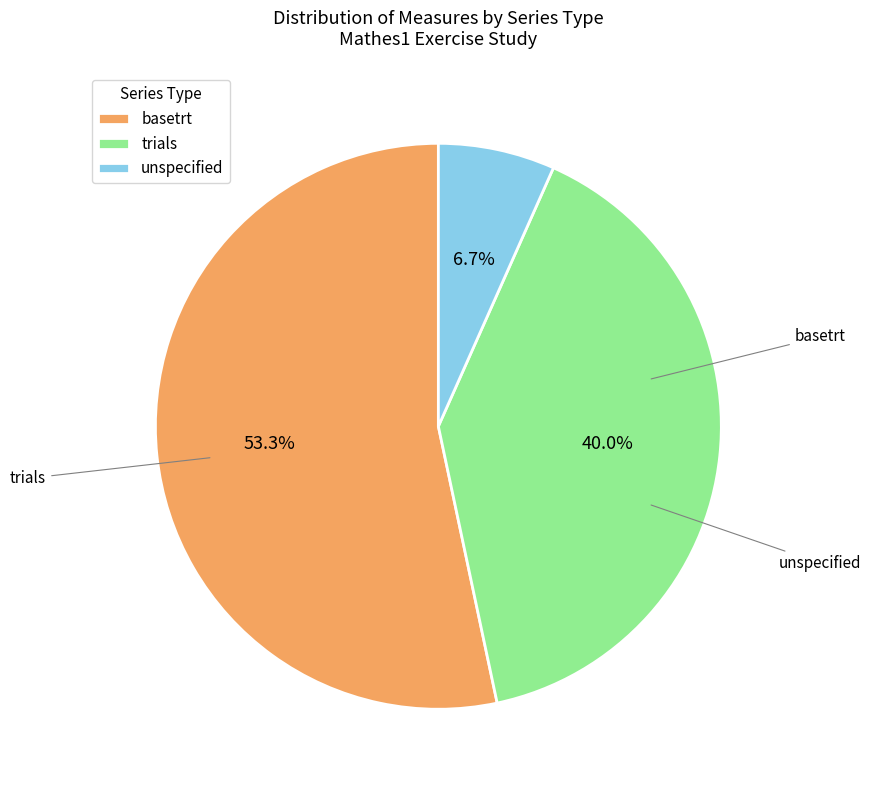

Between basetrt and trials, which is larger?

basetrt